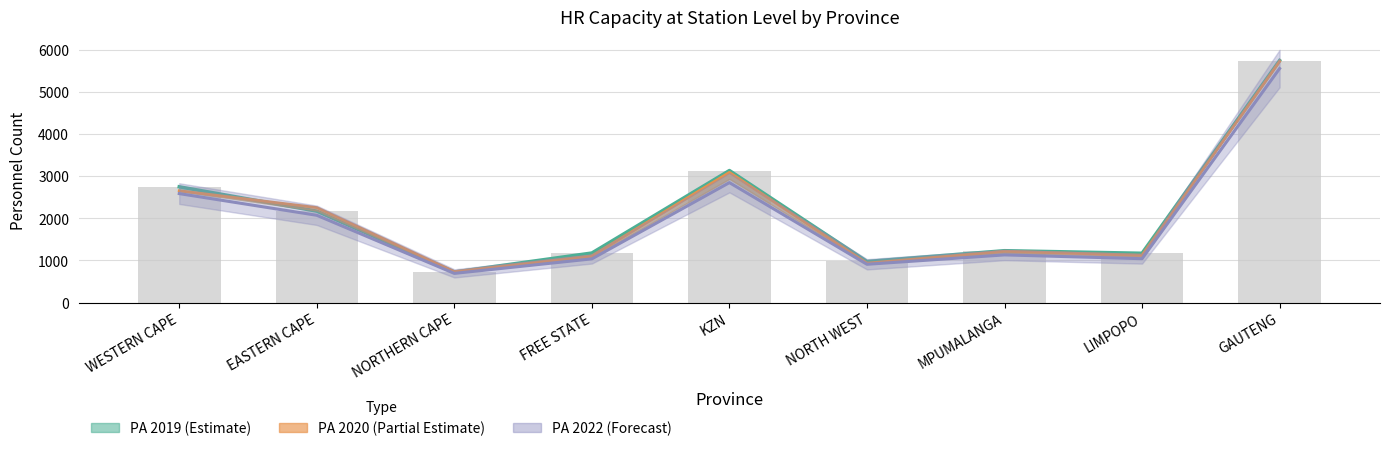

What is the difference between the PA 2020 values at WESTERN CAPE and GAUTENG?

3070